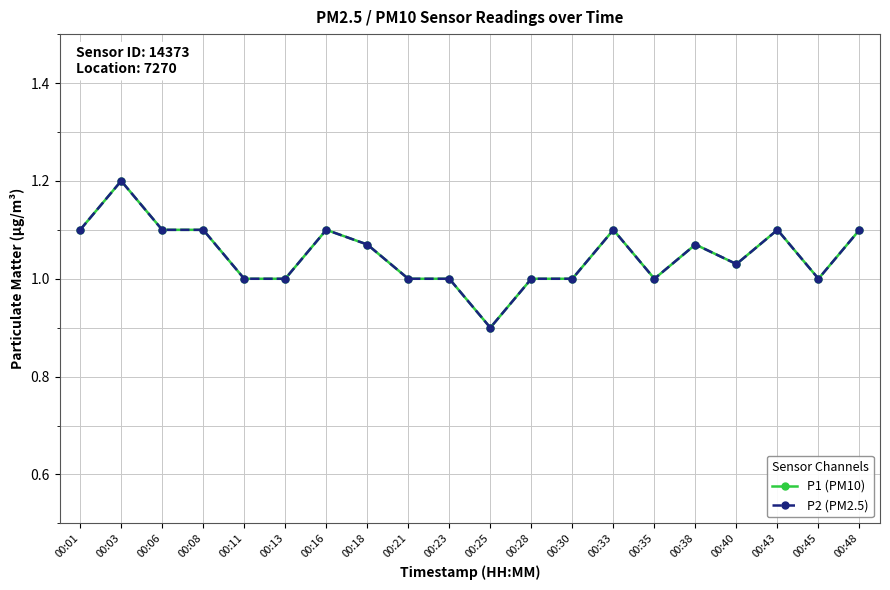

At which label does P1 (PM10) reach its peak?

00:03